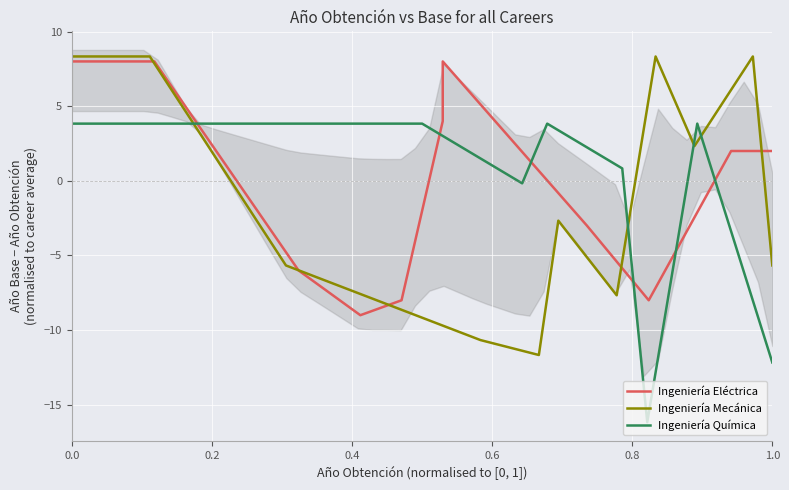

True or false: Ingeniería Mecánica has a value of 8.3 at 0.0.

True